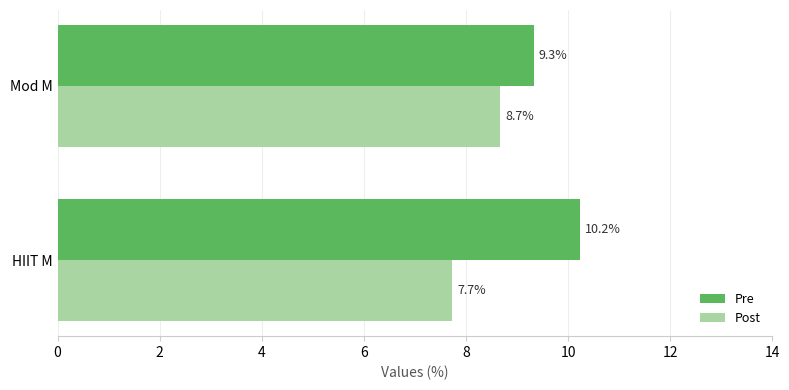

At Mod M, list the series in order from smallest to largest.

Post, Pre